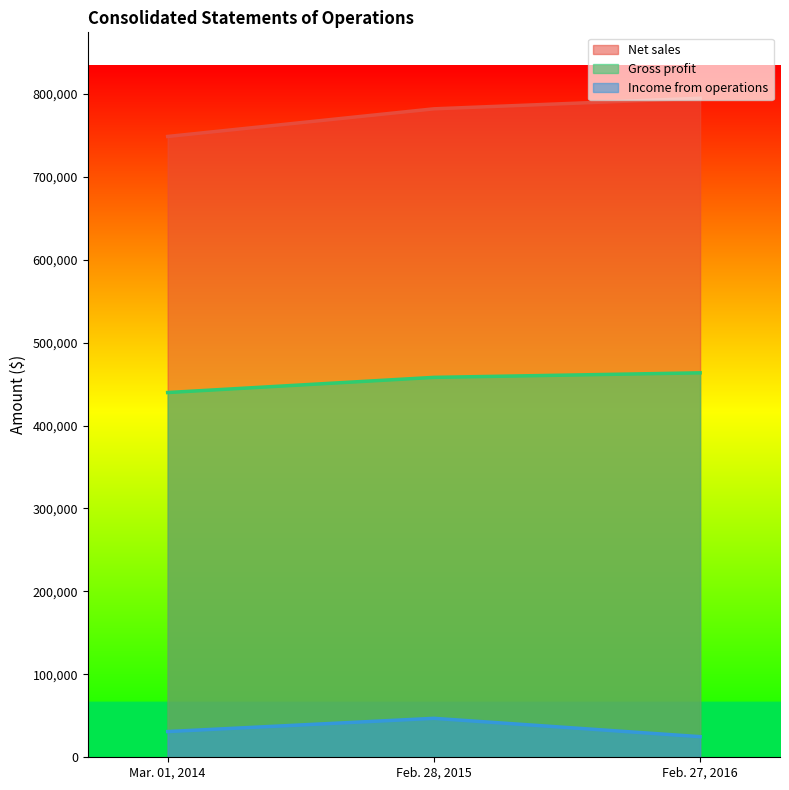

Is it true that Income from operations equals 7398 at Feb. 27, 2016?

False